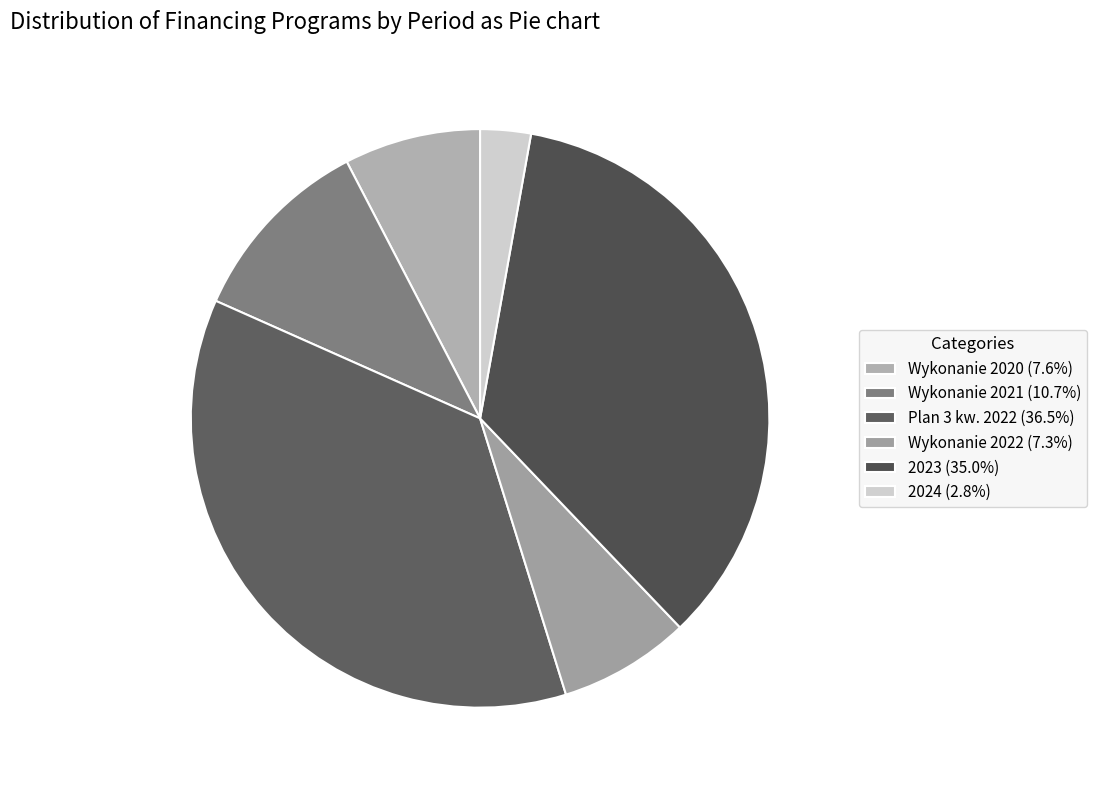

What is the smallest slice in the pie chart?

2024